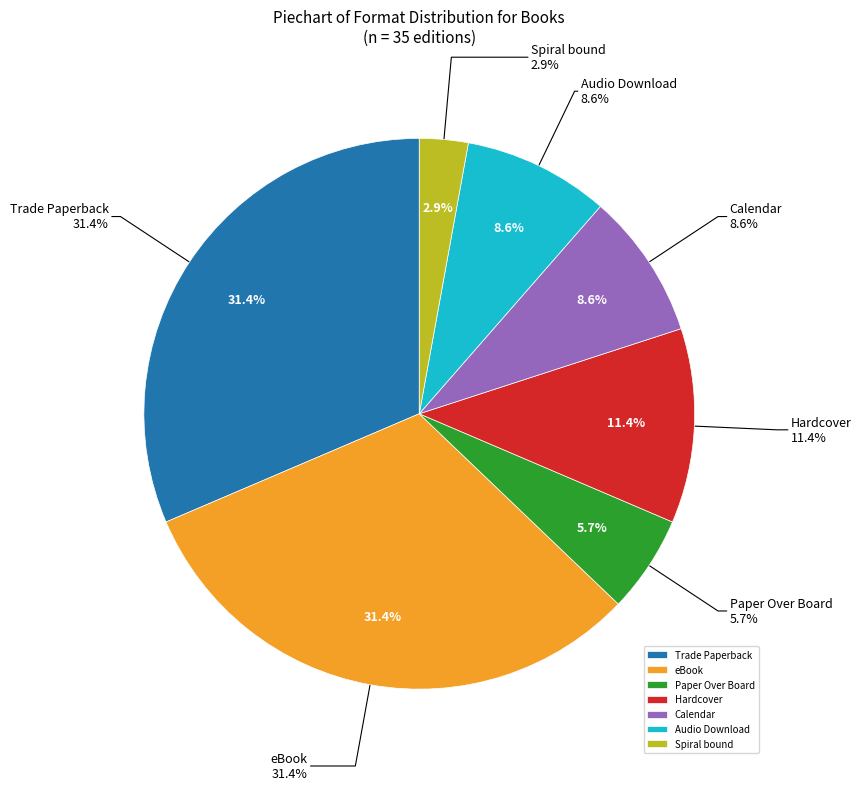

Is it true that Paper Over Board is 15% of the pie?

False